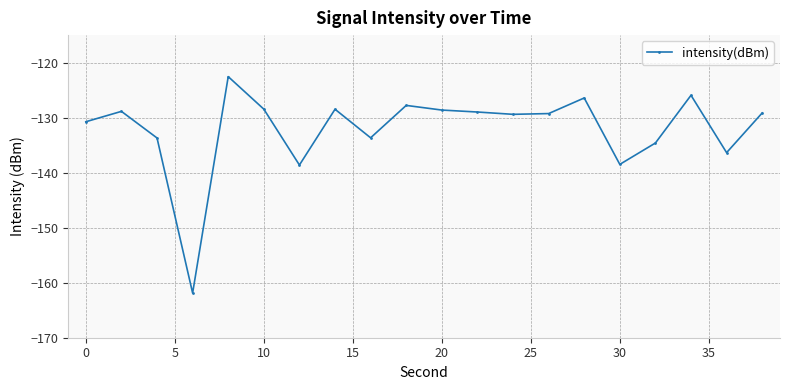

What is the sum of all values?

-2641.9